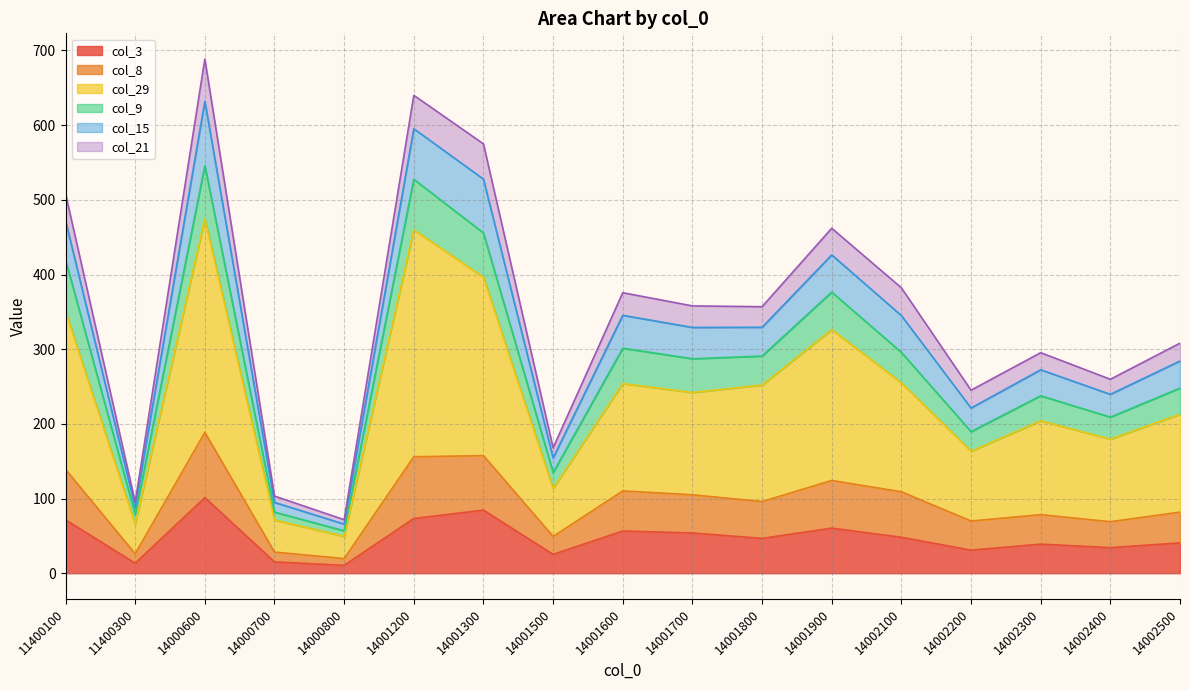

What is the maximum value for col_3?

101.3